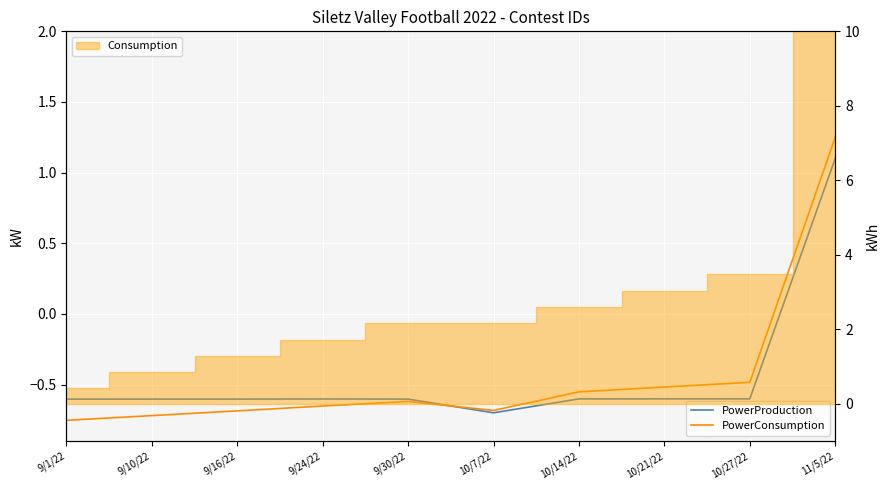

In PowerProduction, how many points are lower than both neighbors (excluding endpoints)?

1